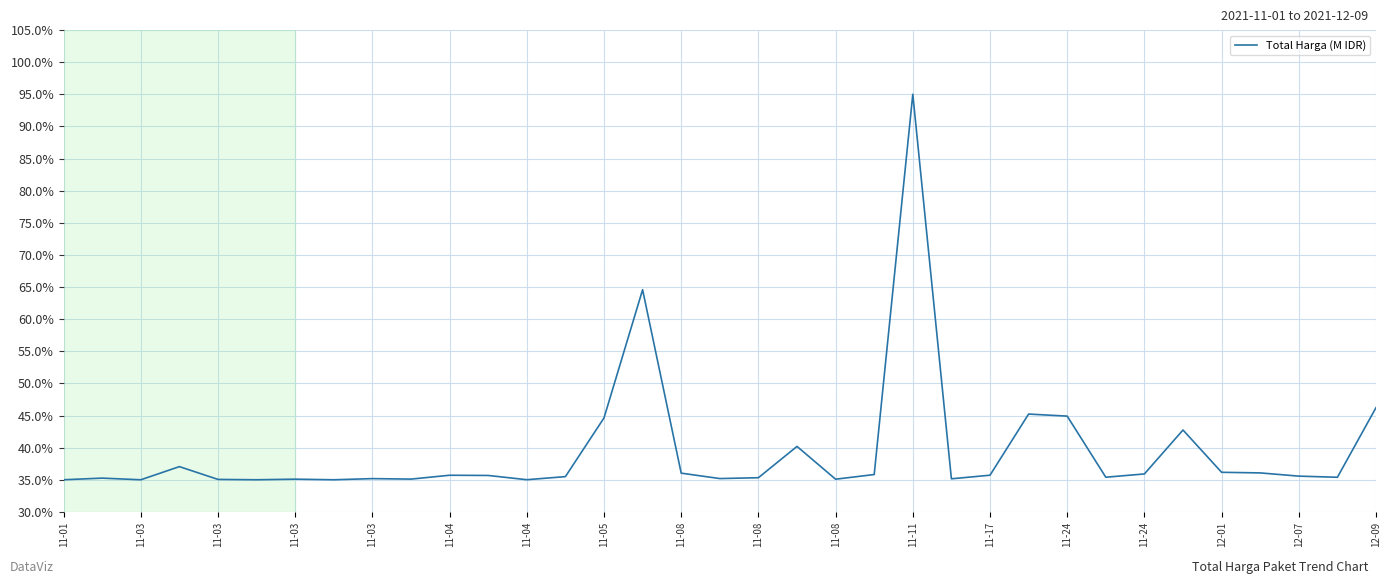

What is the average value?

39.5